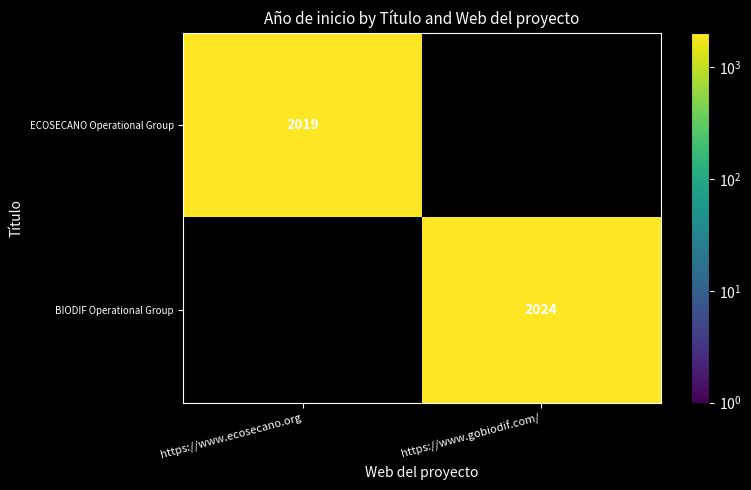

The BIODIF Operational Group series shows 2024 at https://www.gobiodif.com/. True or false?

True